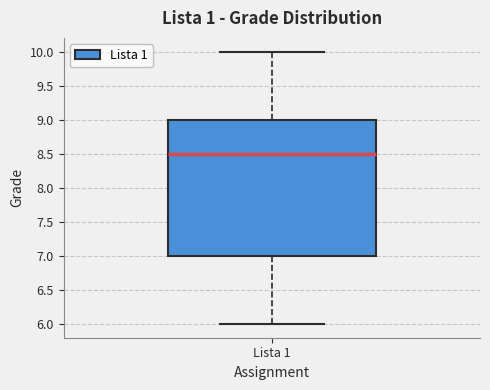

Read this box plot against the y-axis: the position of the median line, the range covered by the box, and the ends of both whiskers. The values are not printed on the chart, so give them approximately, as read against the axis.

median 8.5, box 7.0 to 9.0, whiskers 6.0 to 10.0